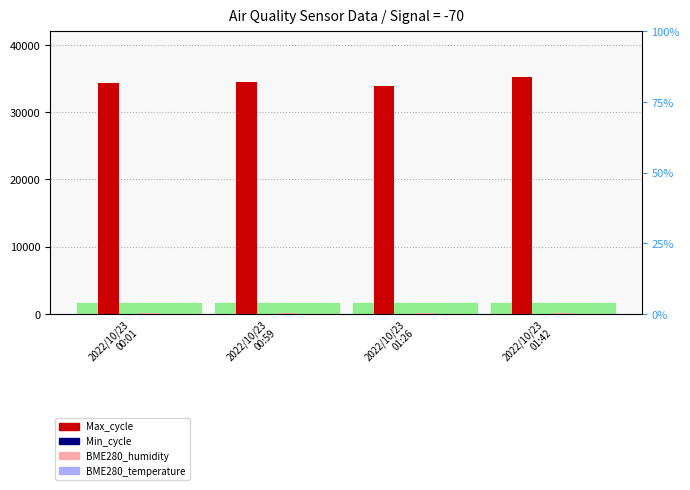

List the series in order of their peak value, lowest first.

BME280_temperature, Min_cycle, BME280_humidity, Max_cycle